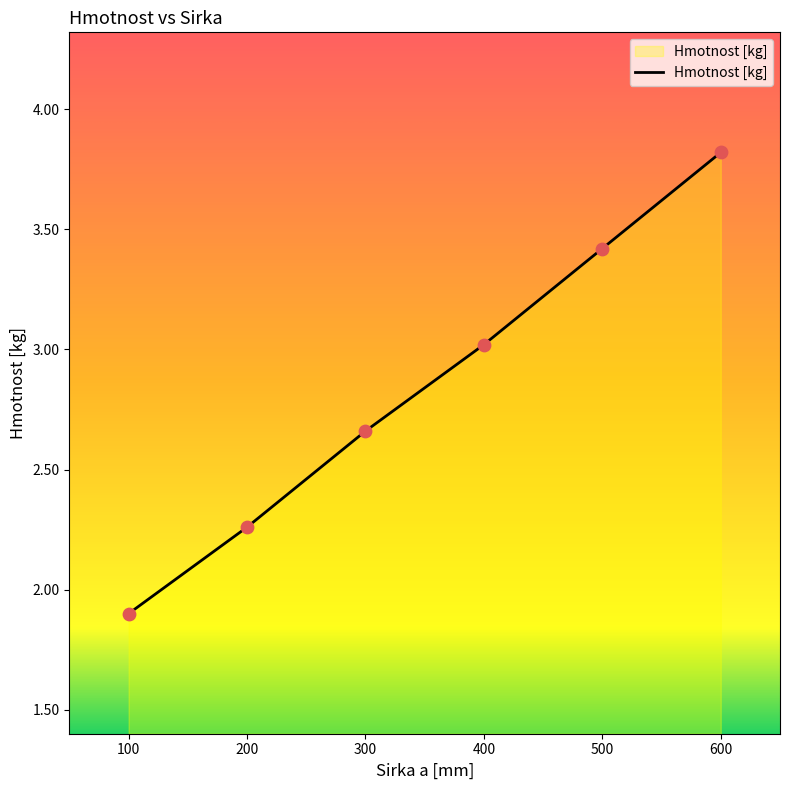

Approximately how many times larger is the value at 300 compared to 200?

1.2